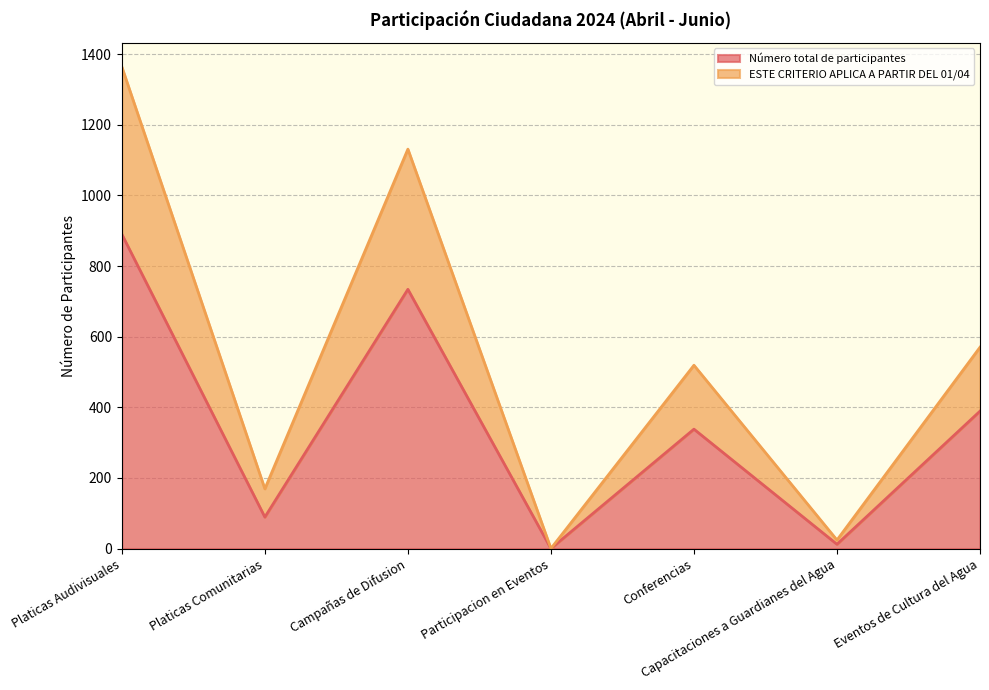

Which has a higher value, Conferencias or Eventos de Cultura del Agua?

Eventos de Cultura del Agua